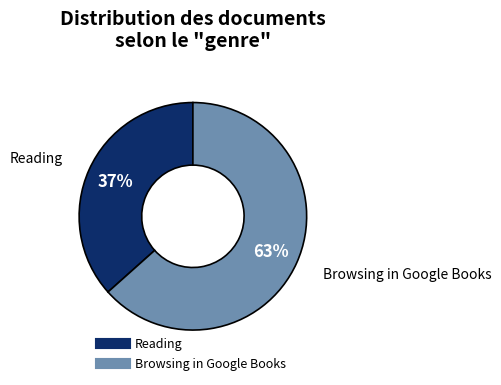

Which slice is the smallest?

Reading